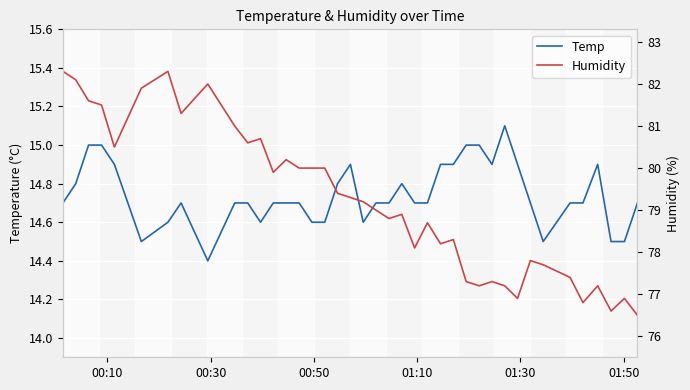

What is the value of the Temp point at the 10th from the left?

14.7